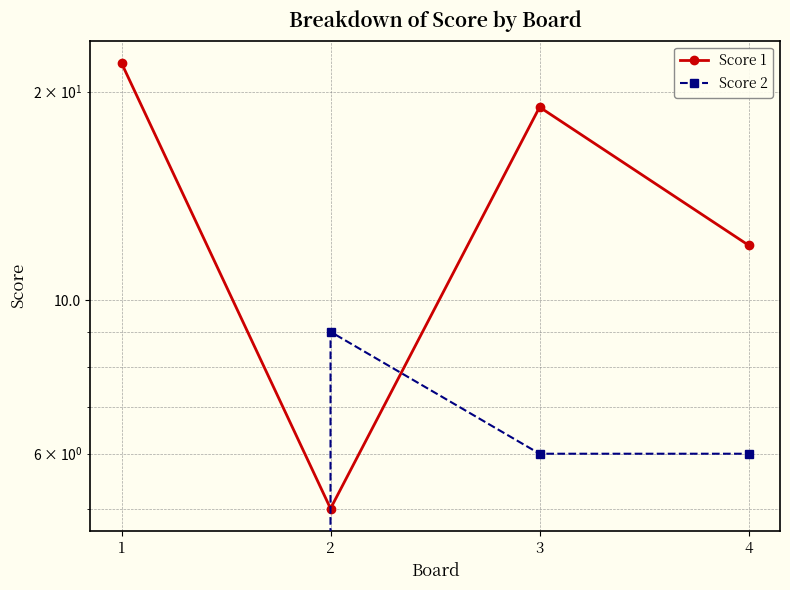

In Score 2, how many points are higher than both neighbors (excluding endpoints)?

1